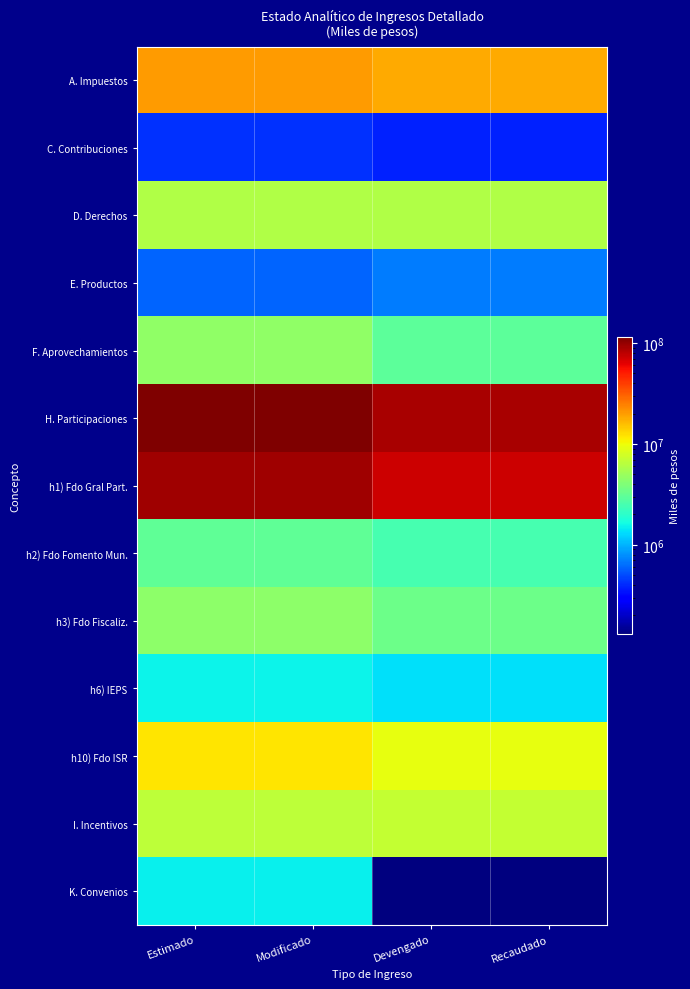

What is the total value across all series at Estimado?

269188705.7